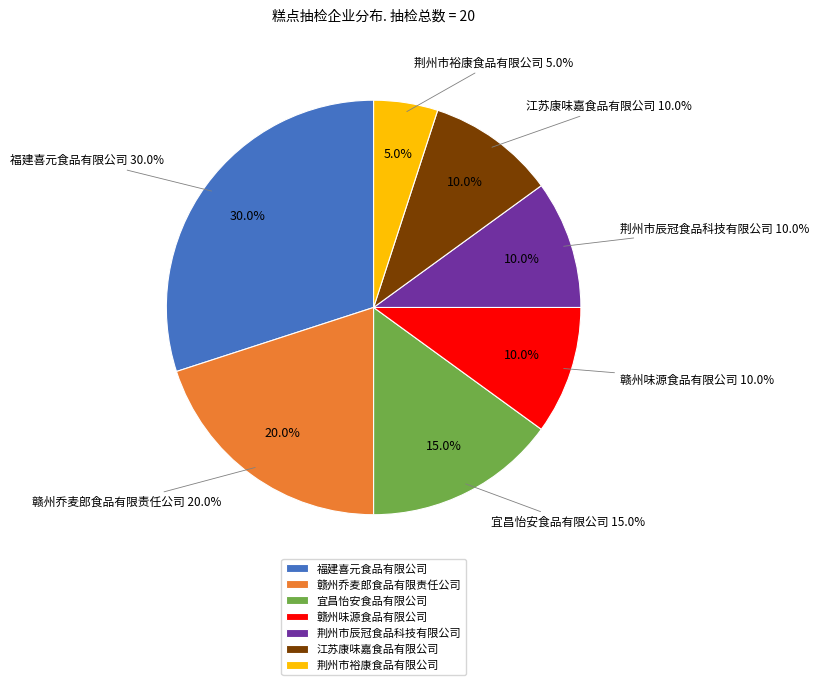

What is the ratio of the value at 江苏康味嘉食品有限公司 to the value at 赣州味源食品有限公司?

1.0